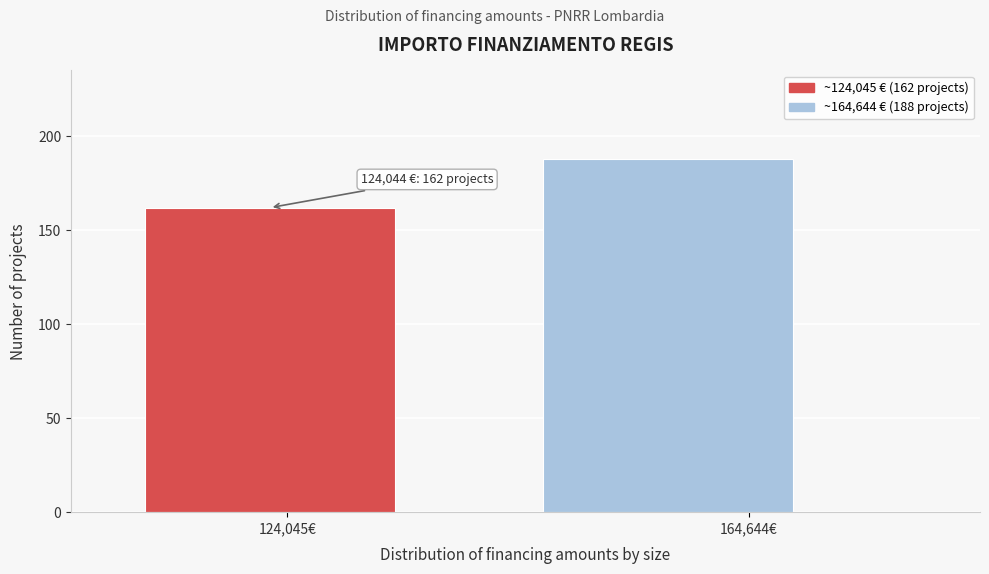

Reading left to right, what are all the values shown in this chart?

162	188